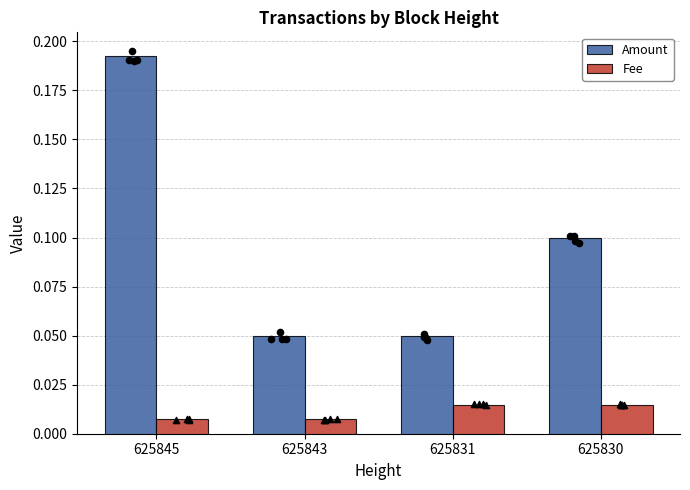

What is the total value across all series at 625830?

0.1